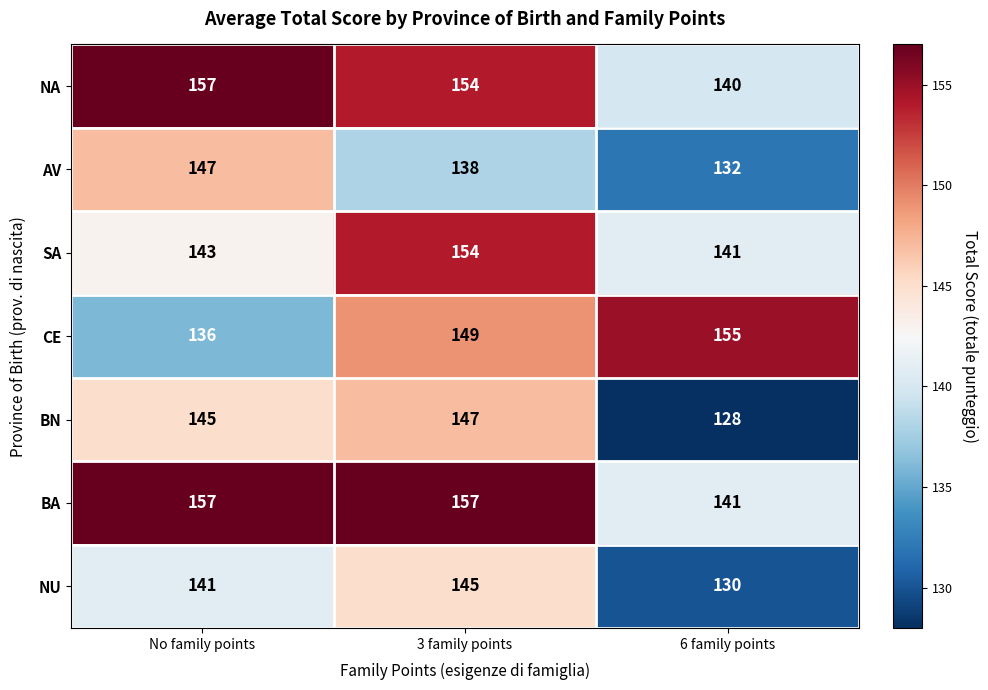

Reading left to right, list all the values displayed in this chart.

NA: No family points=157	3 family points=154	6 family points=140
AV: No family points=147	3 family points=138	6 family points=132
SA: No family points=143	3 family points=154	6 family points=141
CE: No family points=136	3 family points=149	6 family points=155
BN: No family points=145	3 family points=147	6 family points=128
BA: No family points=157	3 family points=157	6 family points=141
NU: No family points=141	3 family points=145	6 family points=130